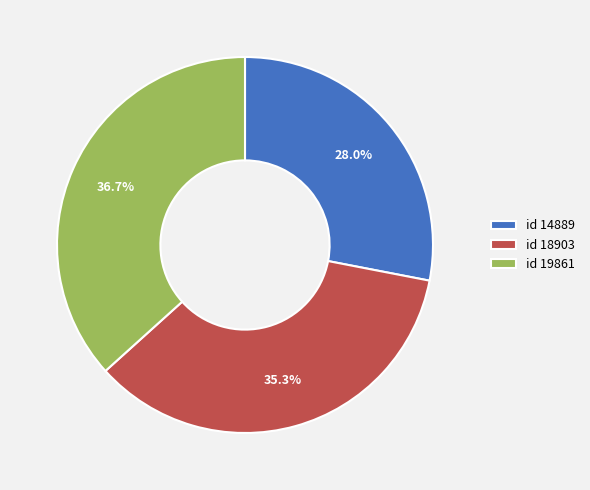

Is the sum of id 18903 and id 14889 greater than half?

Yes